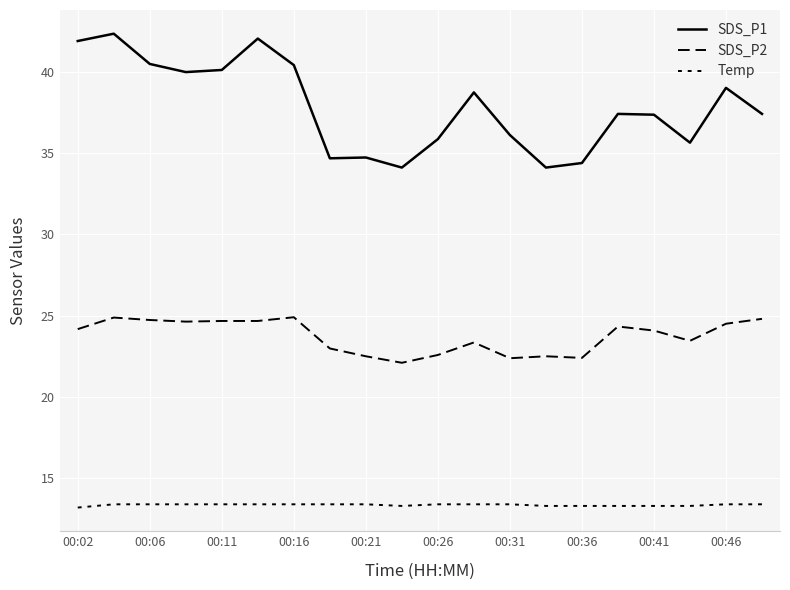

True or false: SDS_P2 and SDS_P1 cross at least once.

False